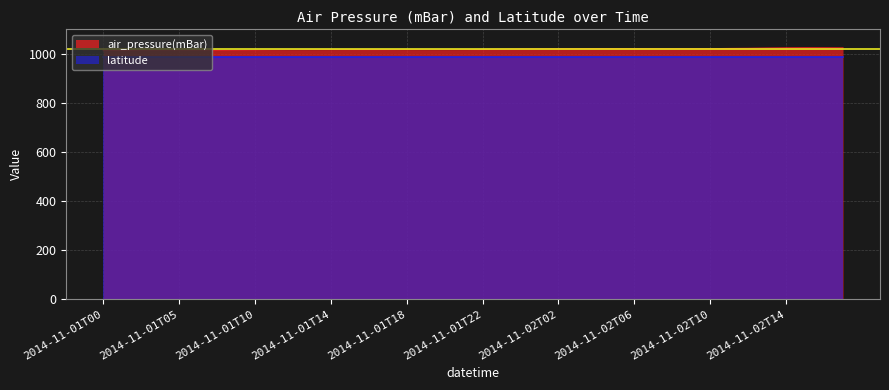

The chart shows a value of 1017.3 at 2014-11-01T14. True or false?

True